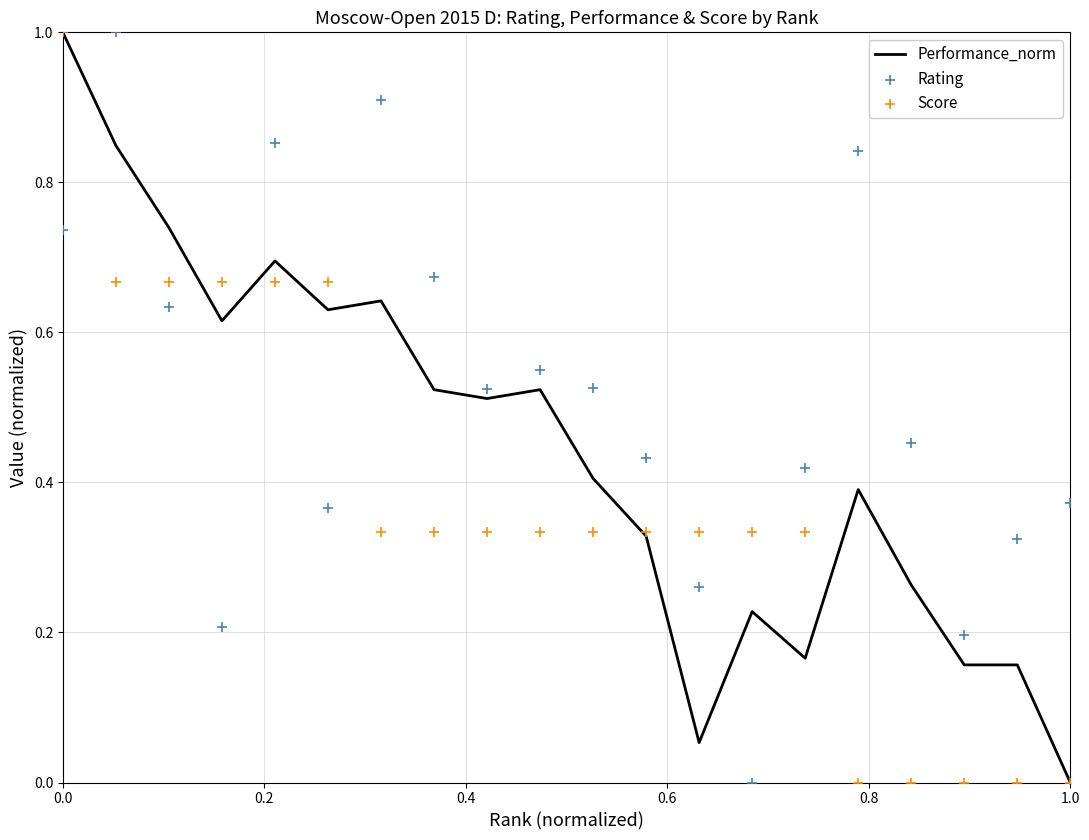

Which series has the largest Y range (max minus min)?

Performance_norm